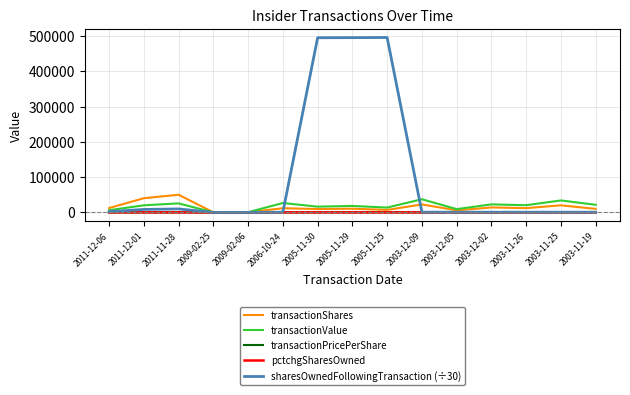

Which series has the largest range (max minus min)?

sharesOwnedFollowingTransaction (÷30)